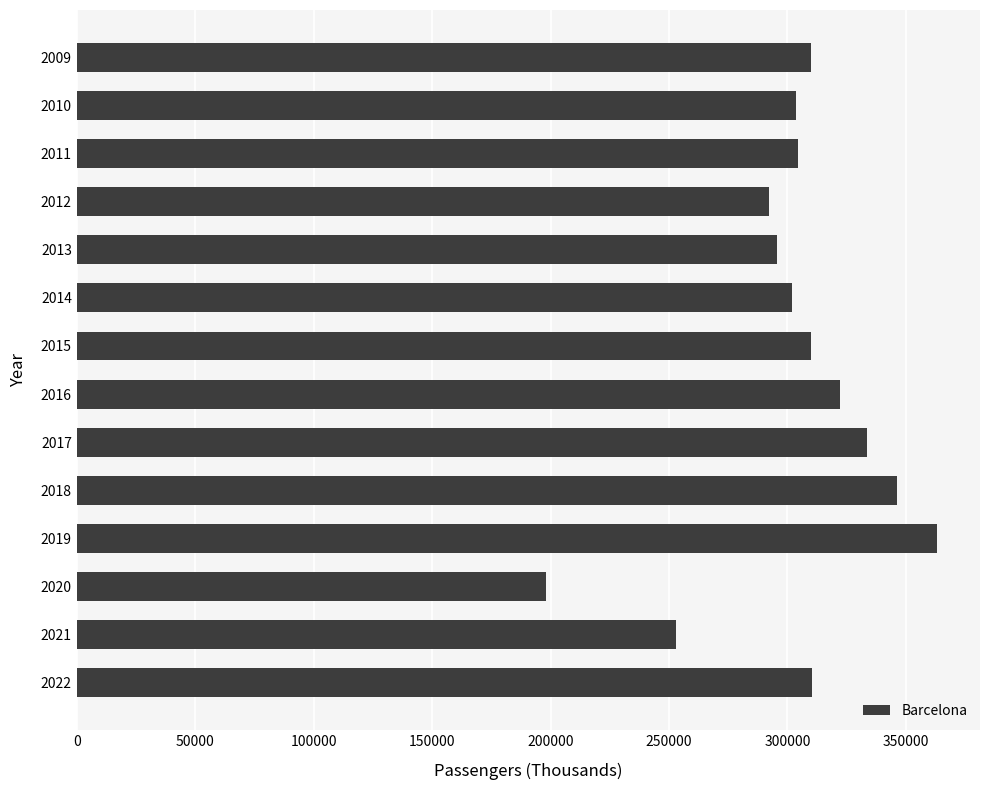

Approximately how many times larger is the value at 2017 compared to 2016?

1.0